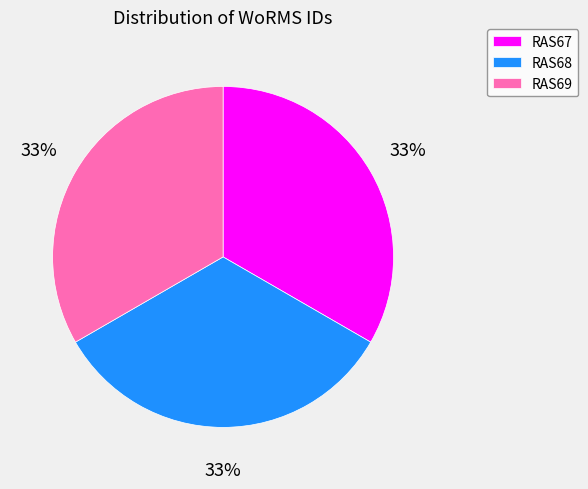

How many segments does this pie chart have?

3